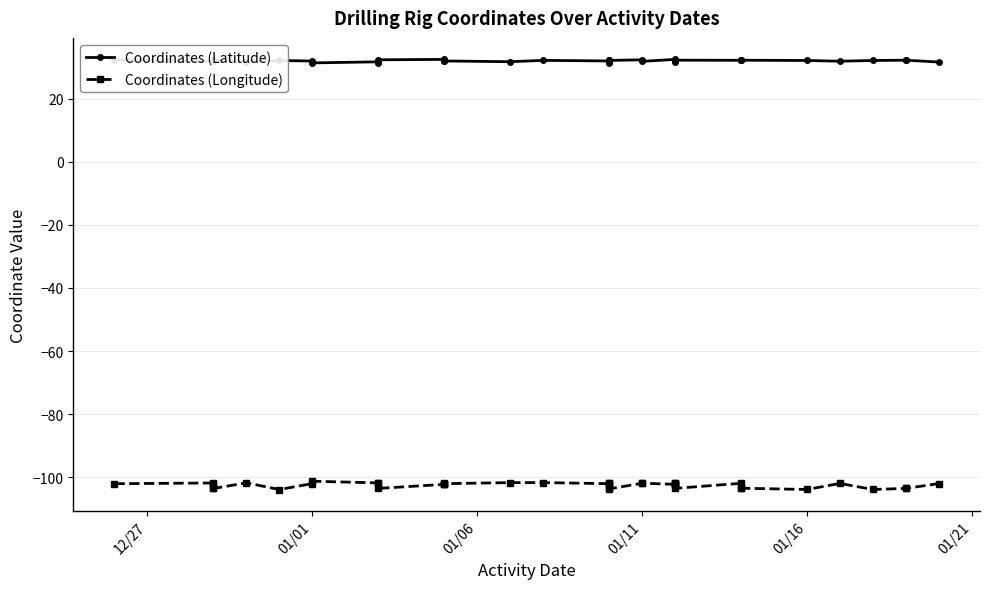

Which series has the widest spread of values?

Coordinates (Longitude)